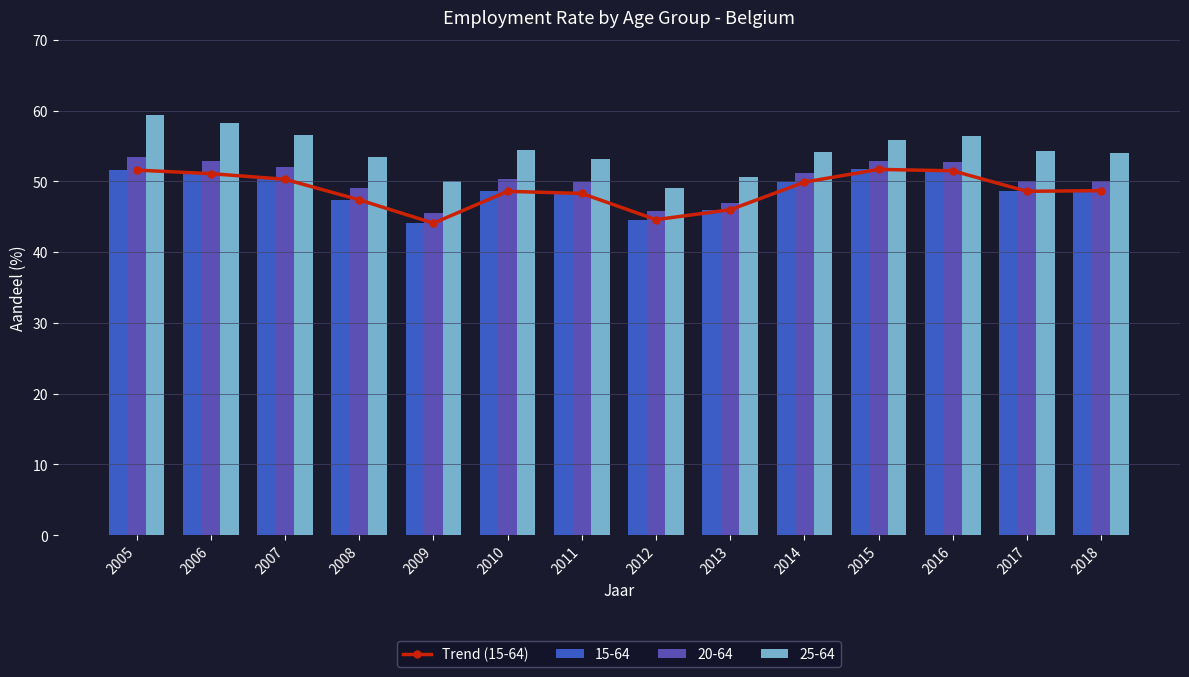

Are the bars grouped side by side (vs. stacked)?

No